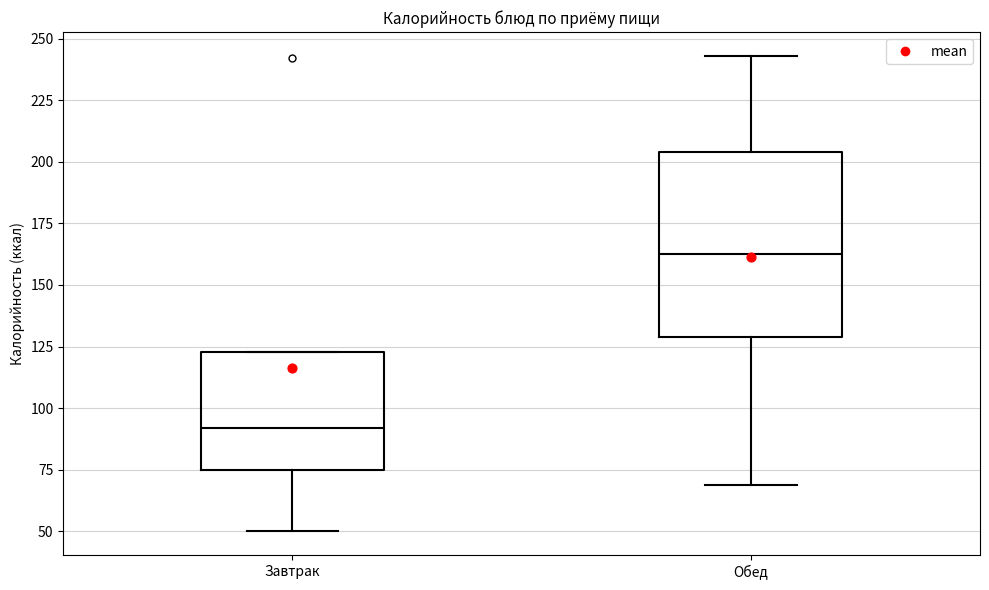

Reading left to right, read every box against the y-axis: the position of its median line, the range the box covers, and the ends of its whiskers. The values are not printed on the chart, so give them approximately, as read against the axis.

Завтрак: median 90, box 75 to 125, whiskers 50 to 125
Обед: median 165, box 130 to 205, whiskers 70 to 245